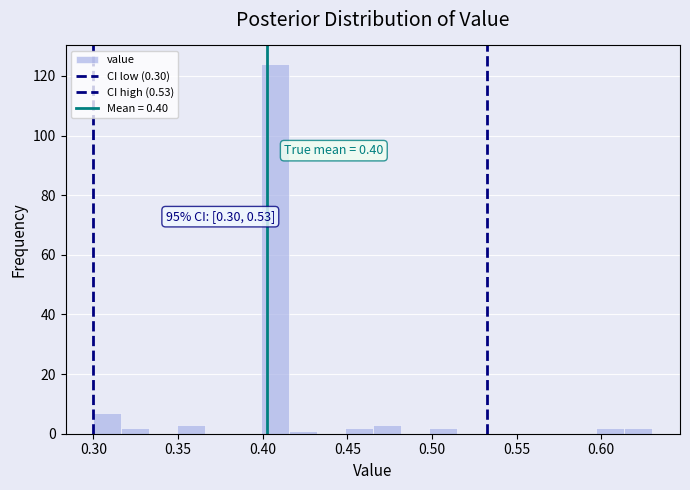

Around what value on the x-axis is the tallest bar? Give the approximate position of its centre, as read against the axis.

0.405